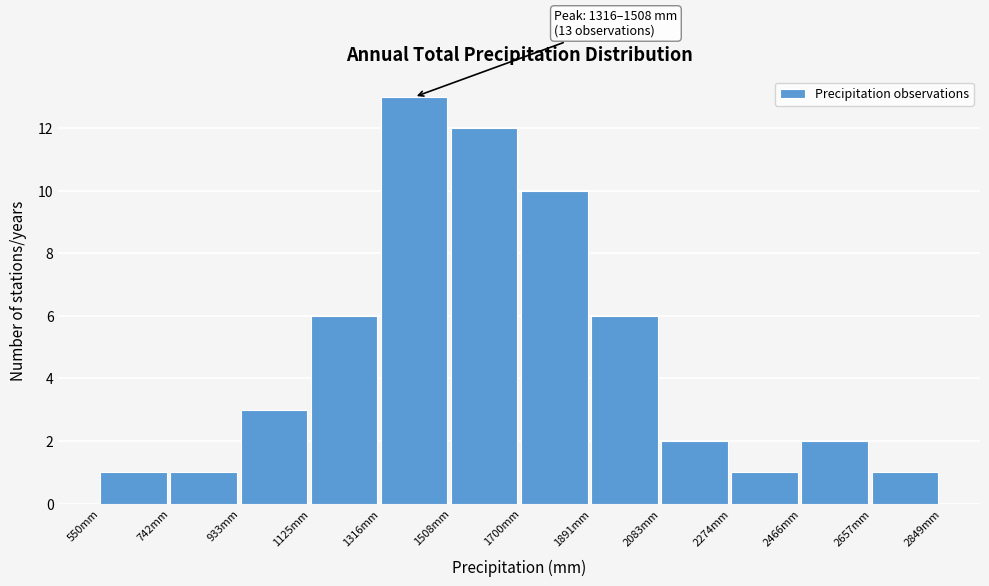

Over which range of the x-axis is the bar tallest?

1320 to 1500